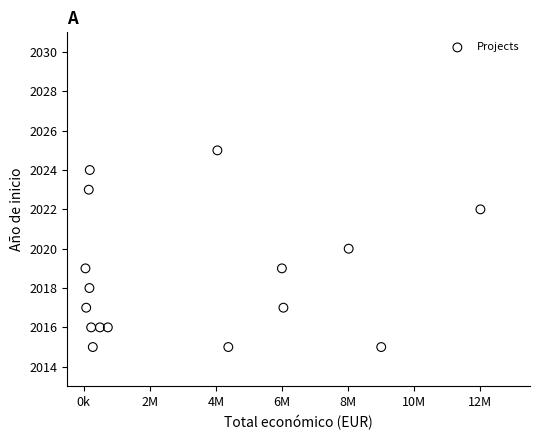

What is the range of Y values (max minus min)?

10